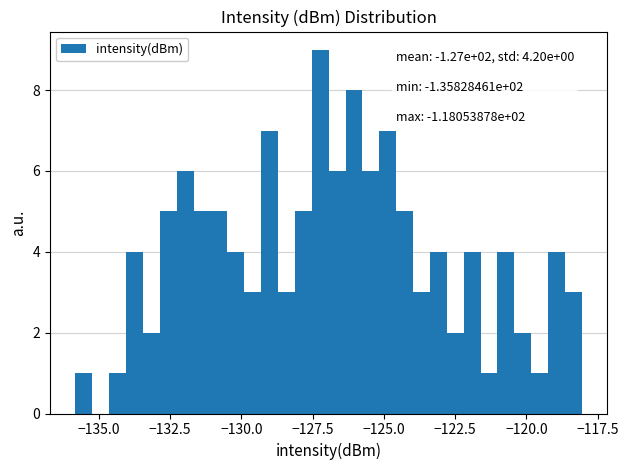

Around what value on the x-axis is the tallest bar? Give the approximate position of its centre, as read against the axis.

-127.0